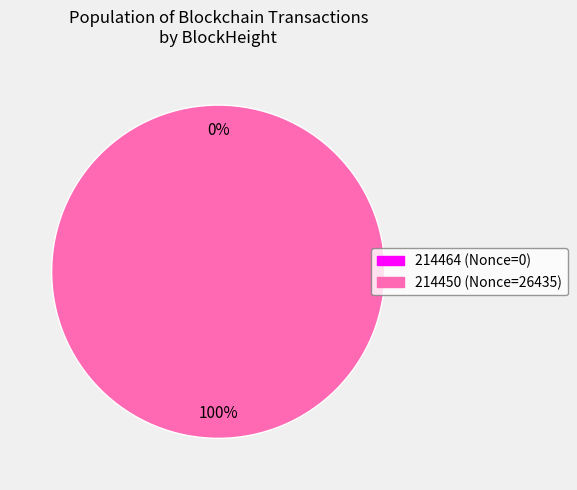

Does 214450 account for over 50% of the chart?

Yes